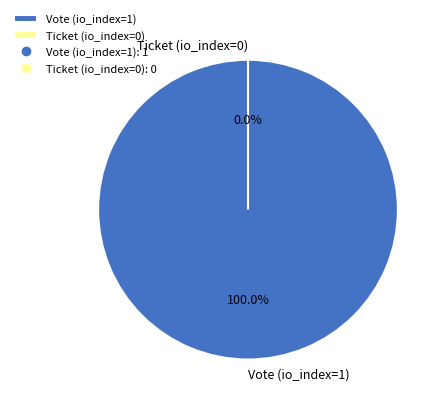

Combined, do Vote (io_index=1) and Ticket (io_index=0) account for over 50%?

Yes